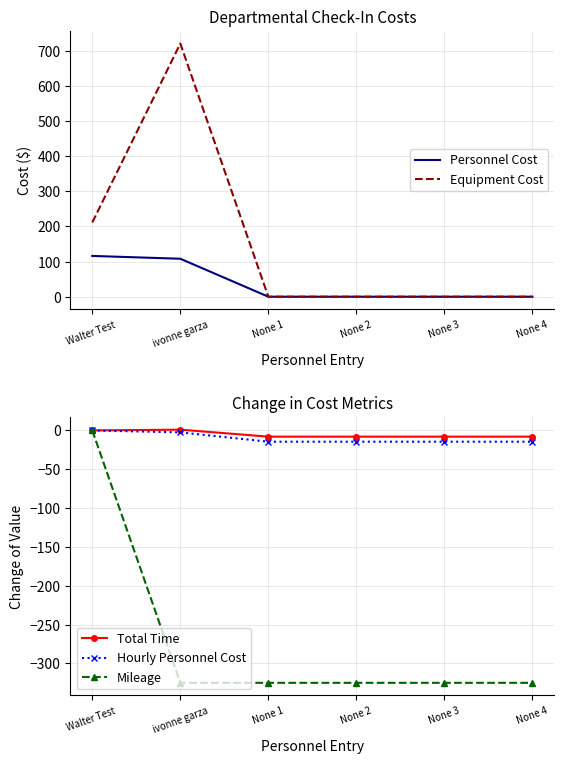

Reading left to right, what are all the values shown in this chart?

Personnel Cost: 116.0	108.0	0.0	0.0	0.0	0.0
Equipment Cost: 211.2	720.0	0.0	0.0	0.0	0.0
Total Time: 0.0	1.0	-8.0	-8.0	-8.0	-8.0
Hourly Personnel Cost: 0.0	-2.5	-14.5	-14.5	-14.5	-14.5
Mileage: 0.0	-325.0	-325.0	-325.0	-325.0	-325.0